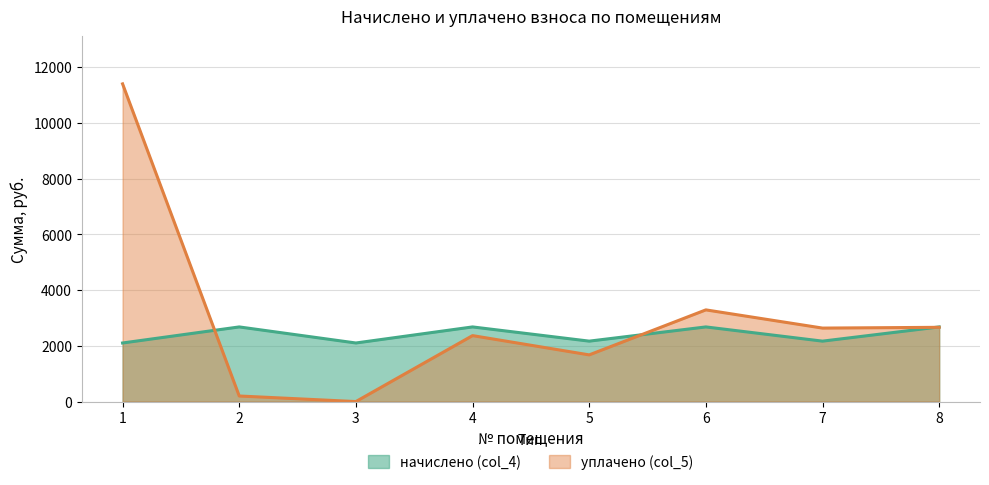

At which category is the sum across all series the highest?

1